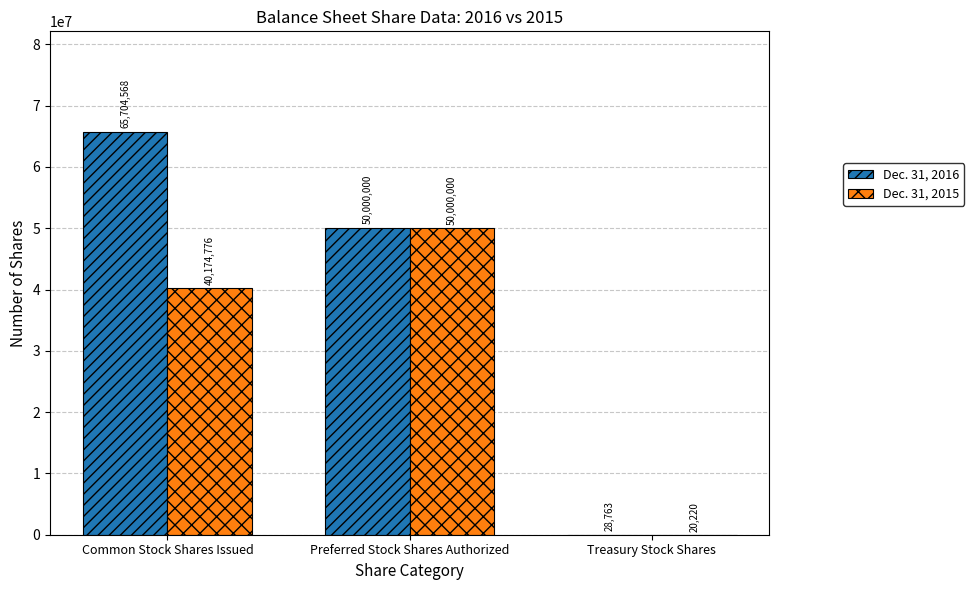

What is the maximum value for Dec. 31, 2015?

50000000